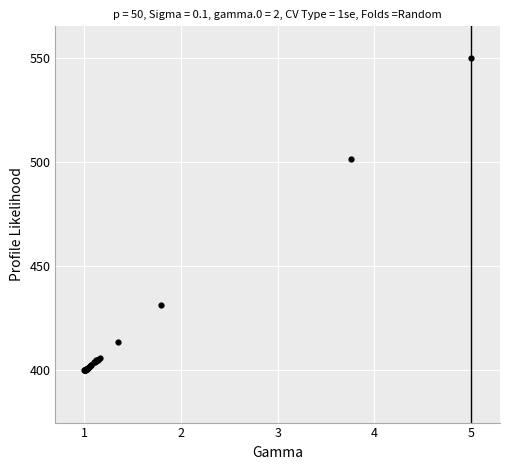

What Y value in the scatter plot is closest to 475?

501.5